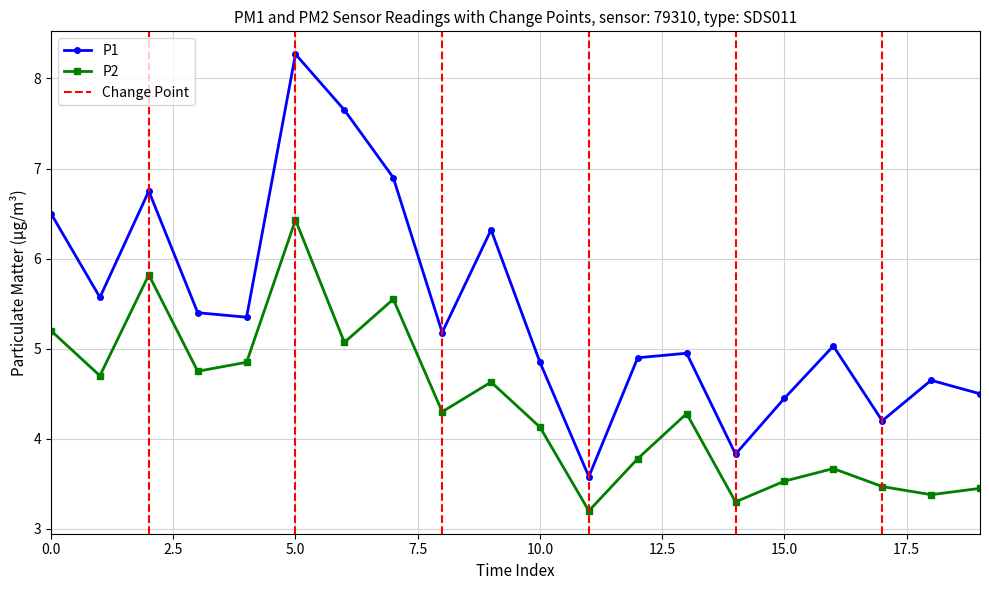

What is the total value across all series at 12?

8.7